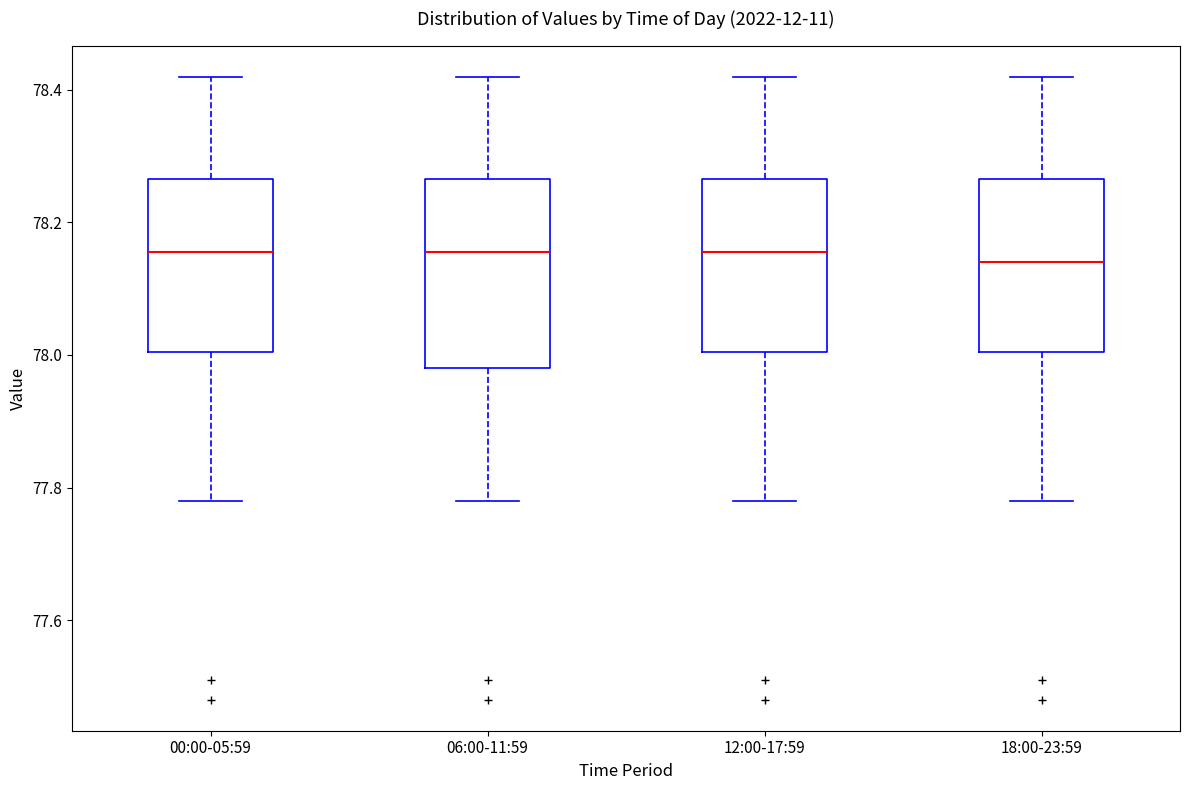

Reading left to right, read every box against the y-axis: the position of its median line, the range the box covers, and the ends of its whiskers. The values are not printed on the chart, so give them approximately, as read against the axis.

00:00-05:59: median 78.16, box 78.00 to 78.26, whiskers 77.78 to 78.42
06:00-11:59: median 78.16, box 77.98 to 78.26, whiskers 77.78 to 78.42
12:00-17:59: median 78.16, box 78.00 to 78.26, whiskers 77.78 to 78.42
18:00-23:59: median 78.14, box 78.00 to 78.26, whiskers 77.78 to 78.42